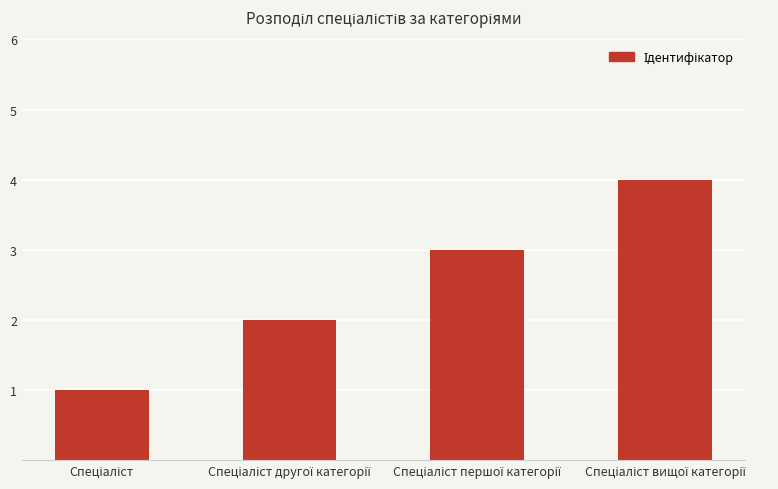

Count the values in the range 2 to 4.

3